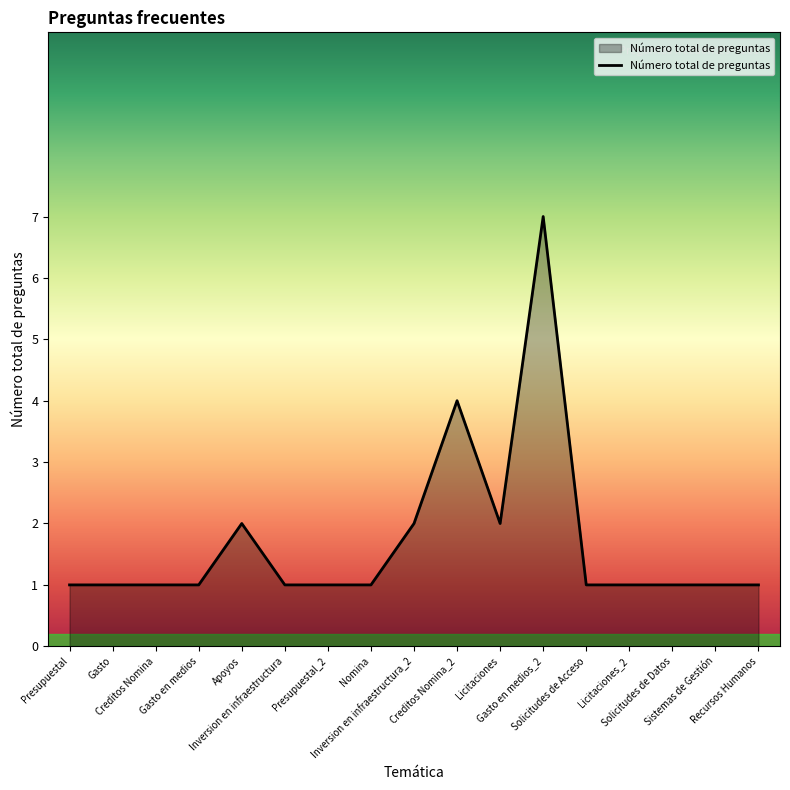

How many lines are shown in the chart?

1